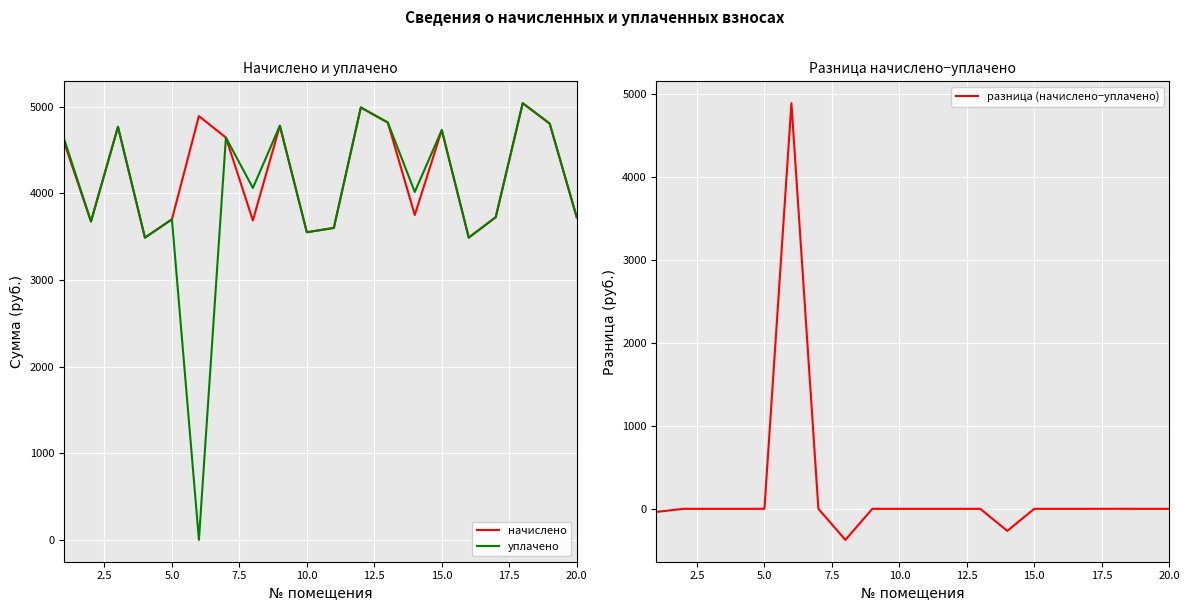

Which series has the widest spread of values?

разница (начислено−уплачено)